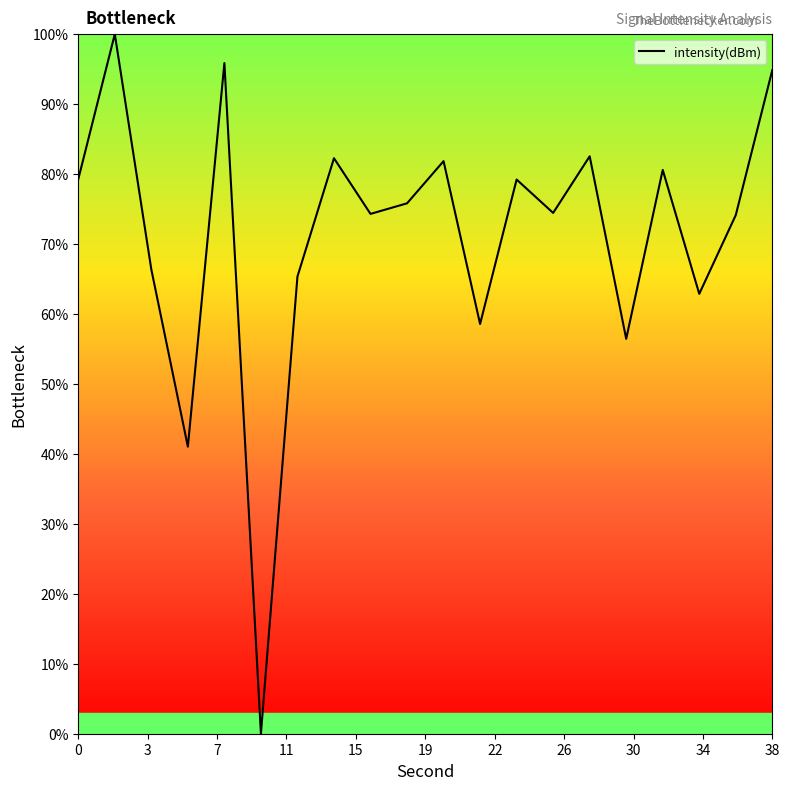

What is the greatest value displayed?

100.0